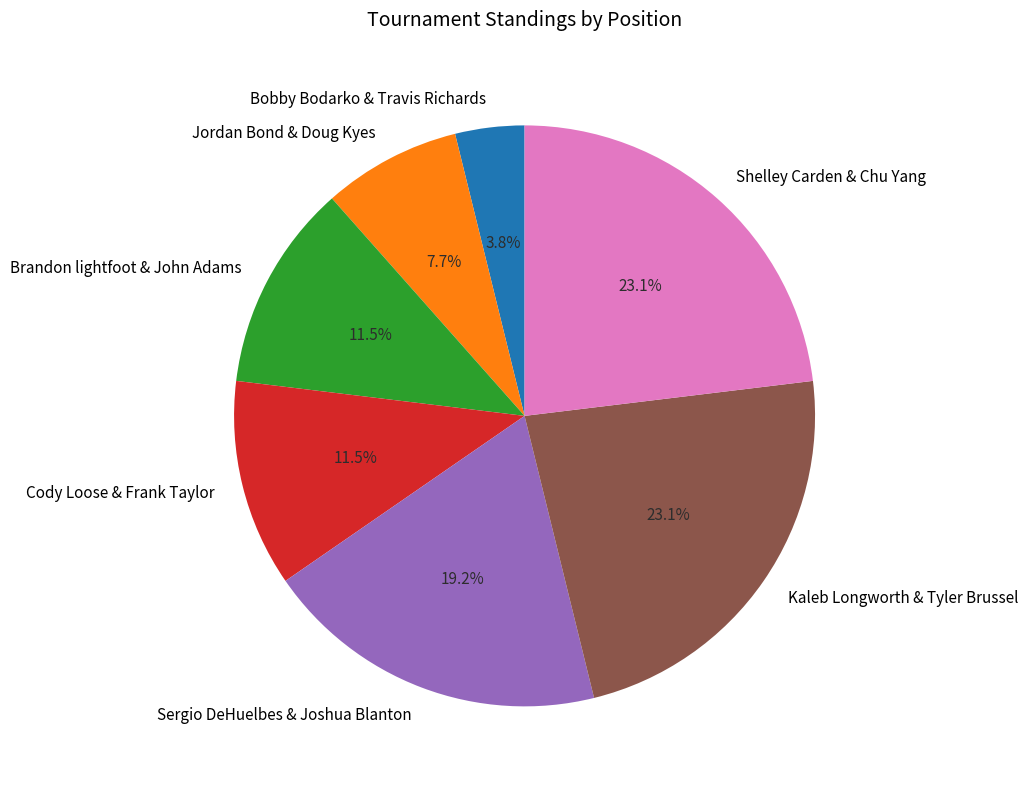

Count the number of slices in the pie.

7